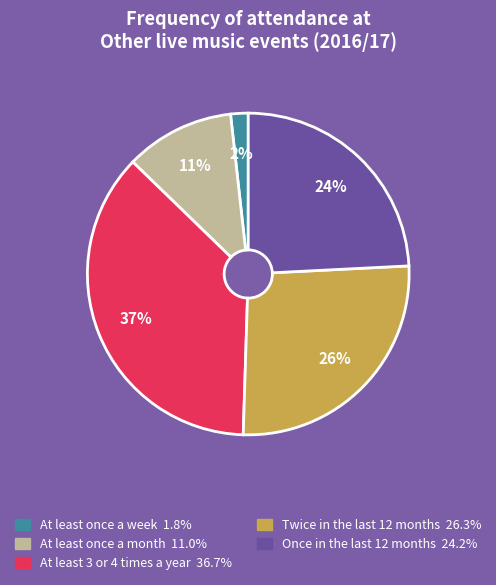

How many segments does this pie chart have?

5